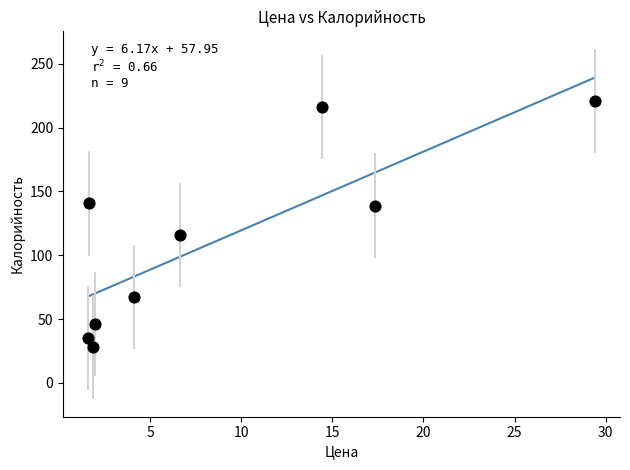

What Y value in the scatter plot is closest to 124?

116.0